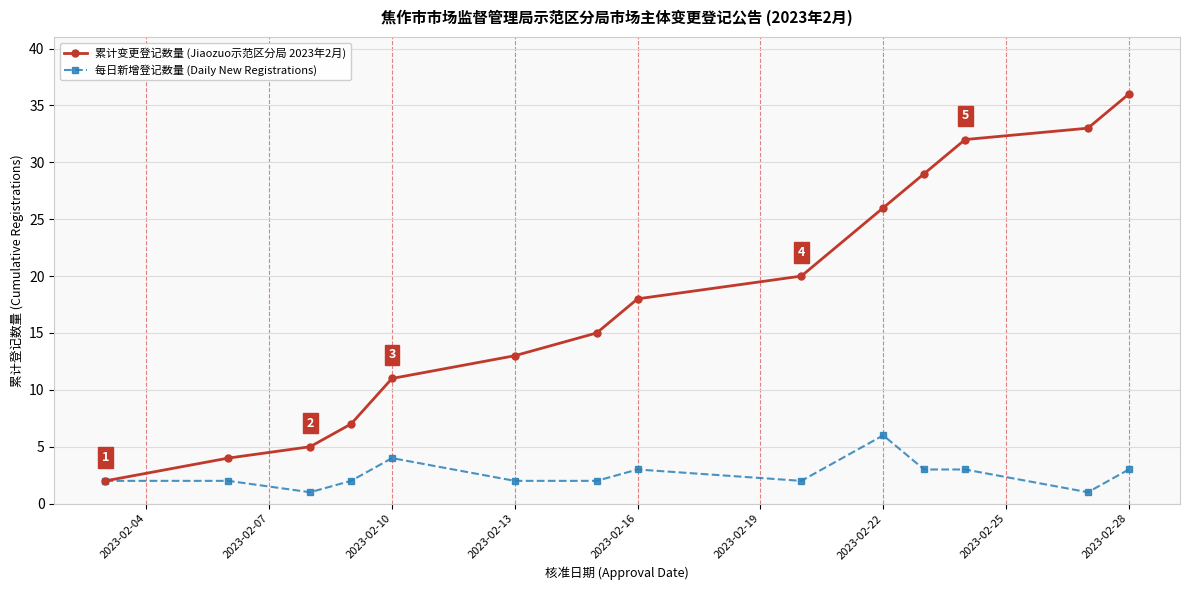

List the series in order of their overall mean, highest first.

累计变更登记数量 (Jiaozuo示范区分局 2023年2月), 每日新增登记数量 (Daily New Registrations)